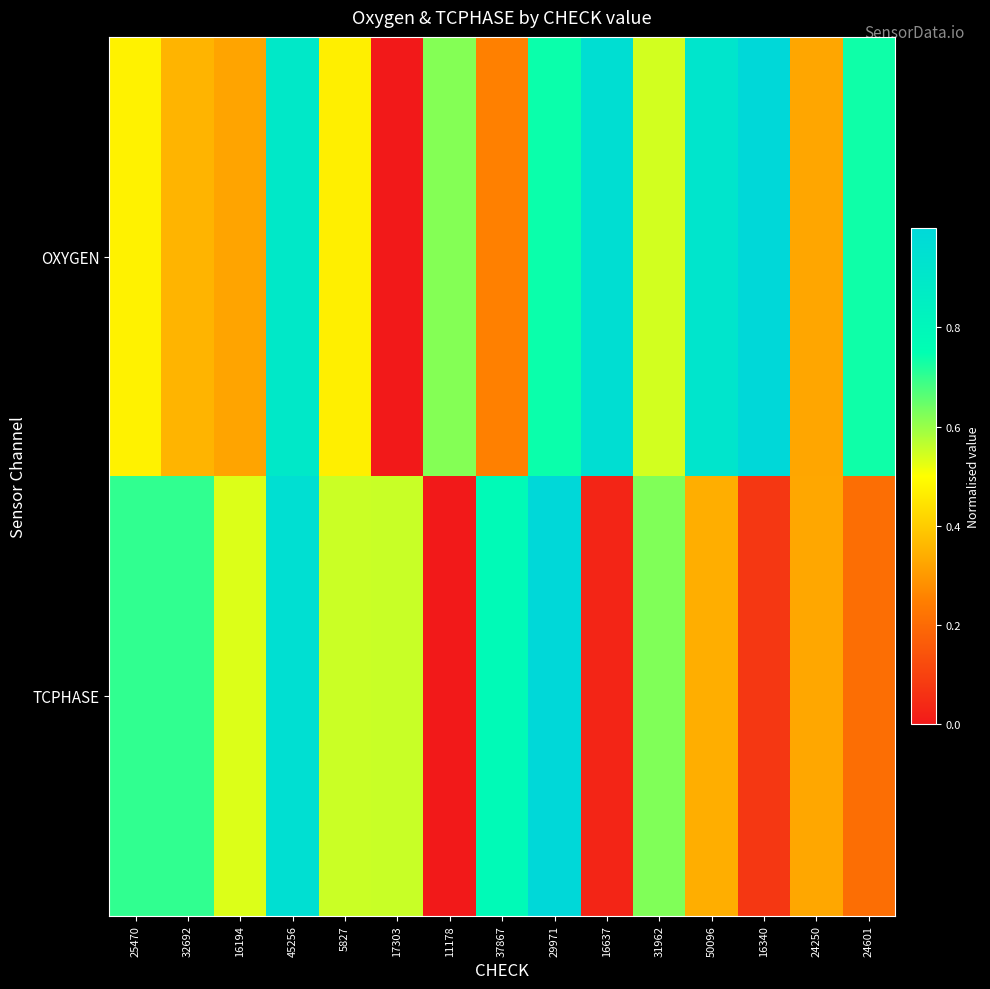

List the series in order of their overall mean, lowest first.

TCPHASE, OXYGEN